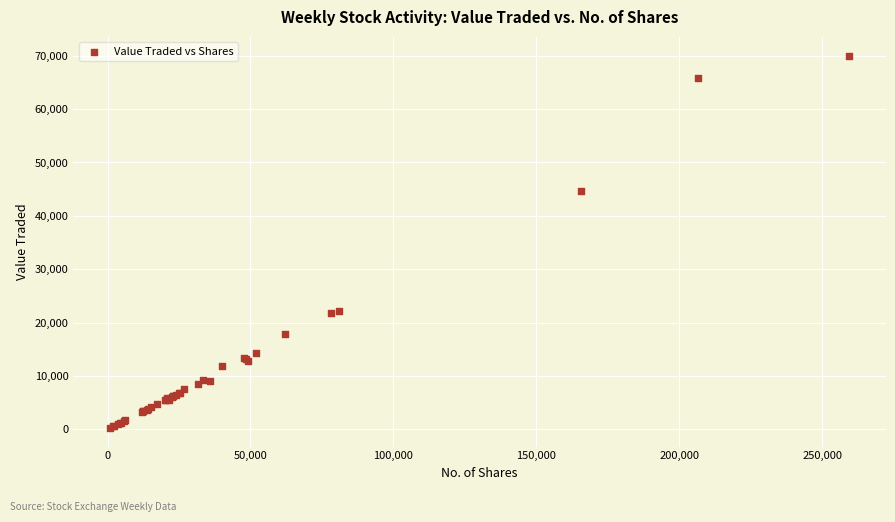

What Y value in the scatter plot is closest to 35149?

44733